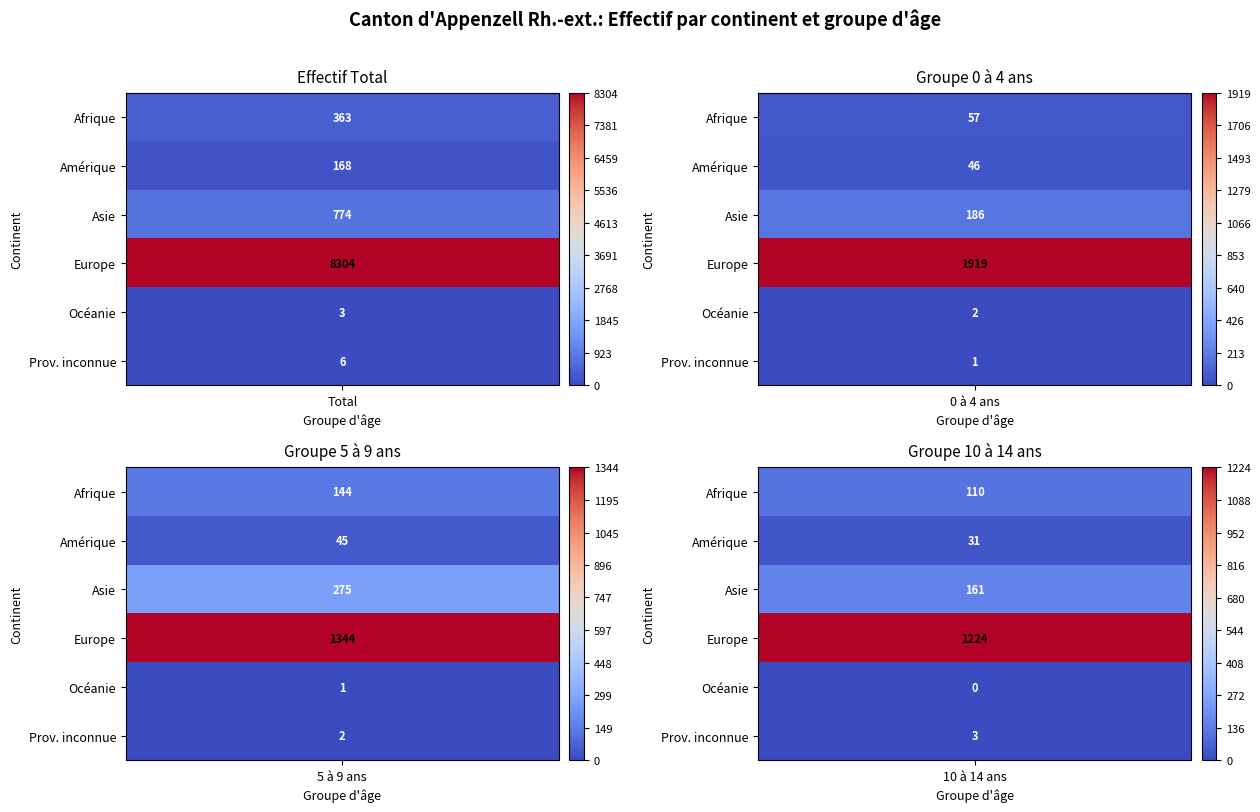

List the series in order of their peak value, highest first.

Europe, Asie, Afrique, Amérique, Prov. inconnue, Océanie